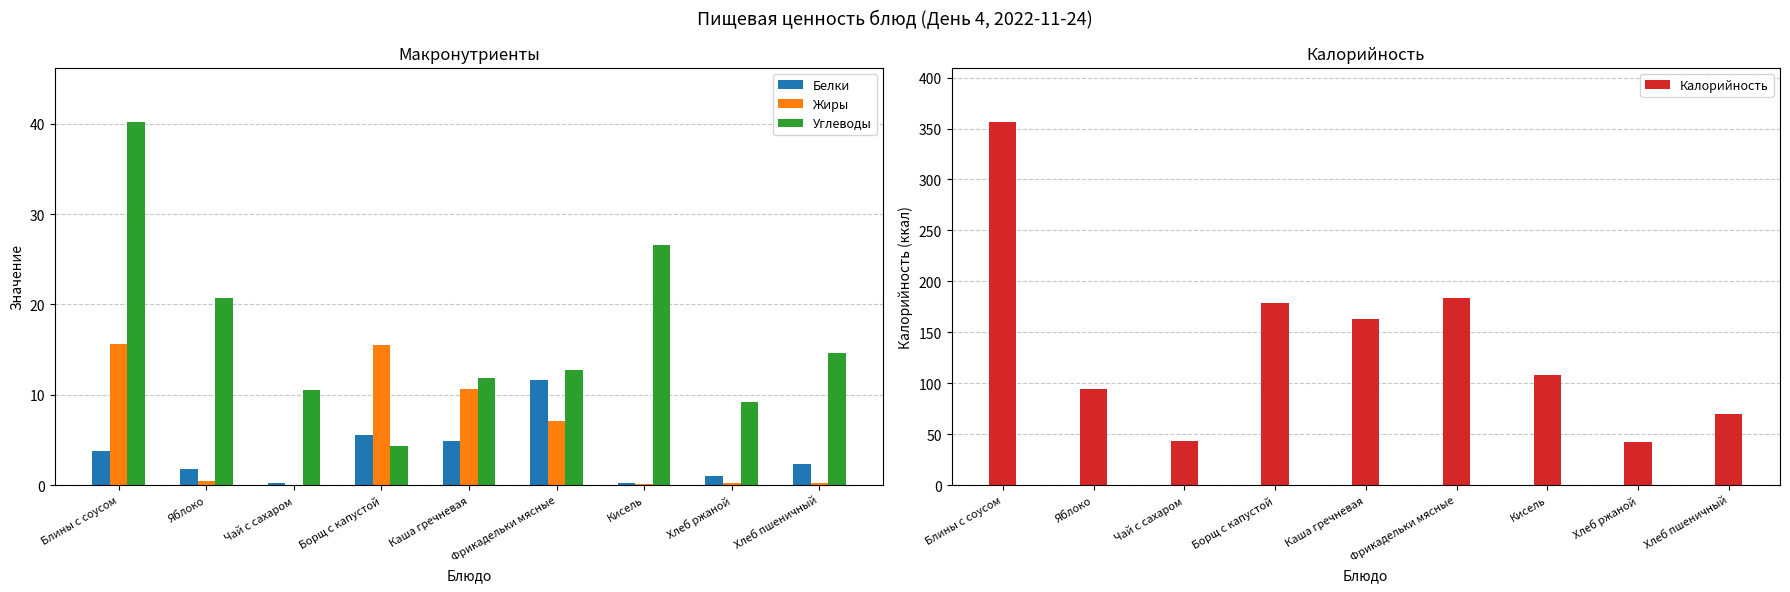

At which category is the sum across all series the highest?

Блины с соусом